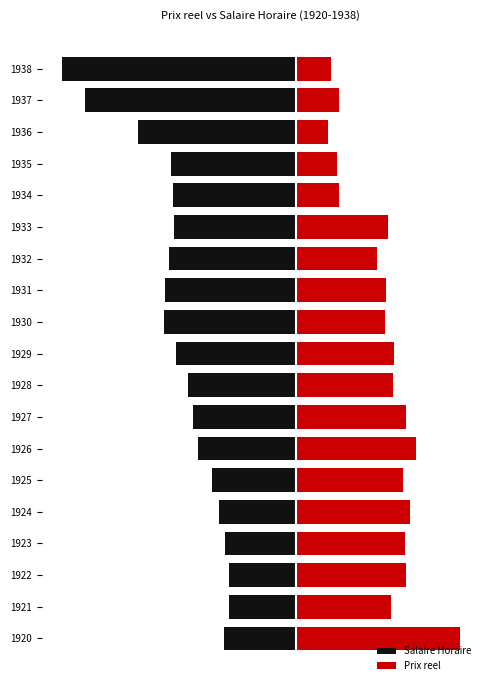

Reading left to right, transcribe all the data shown in this chart.

Salaire Horaire: -1.8	-1.7	-1.7	-1.8	-1.9	-2.1	-2.5	-2.6	-2.7	-3.0	-3.3	-3.3	-3.2	-3.1	-3.1	-3.1	-4.0	-5.3	-5.9
Prix reel: 4.1	2.4	2.8	2.8	2.9	2.7	3.0	2.8	2.5	2.5	2.3	2.3	2.0	2.3	1.1	1.0	0.8	1.1	0.9